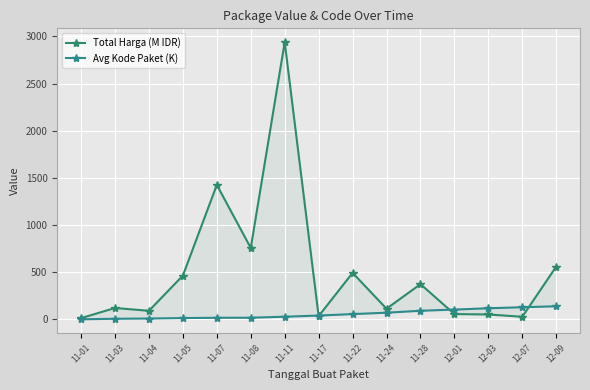

What is the label of the 8th point from the left?

11-17